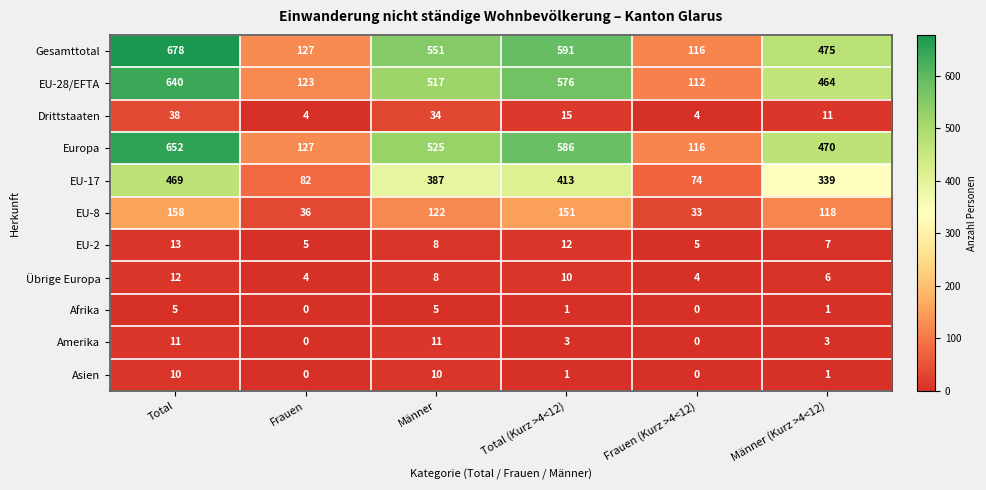

The value of Afrika at Total (Kurz >4<12) is 2. True or false?

False